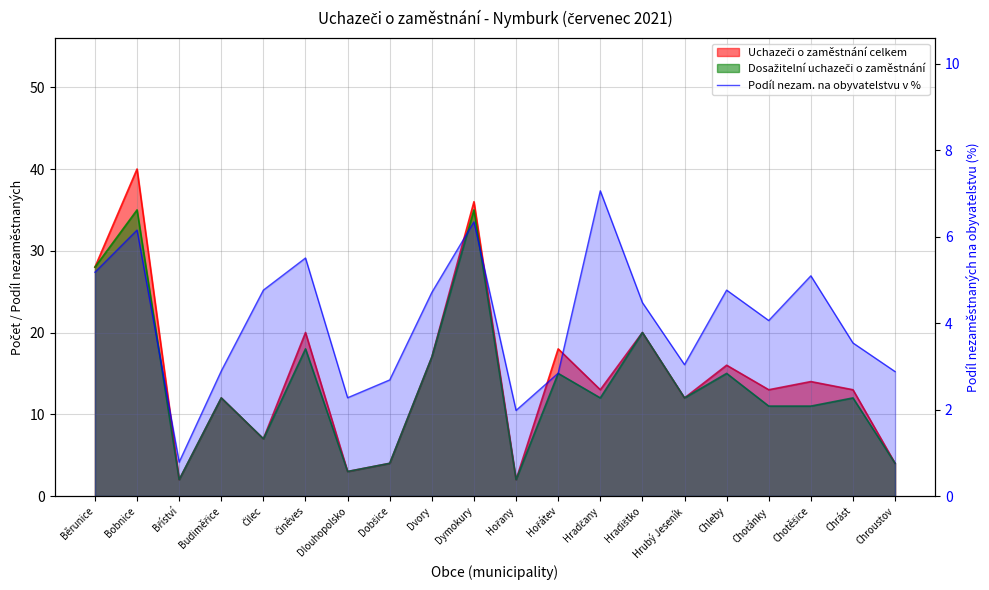

Reading right to left, transcribe all the data shown in this chart.

Chroustov=2.9	Chrást=3.5	Chotěšice=5.1	Choťánky=4.1	Chleby=4.8	Hrubý Jeseník=3.0	Hradištko=4.5	Hradčany=7.1	Hořátev=2.8	Hořany=2.0	Dymokury=6.3	Dvory=4.7	Dobšice=2.7	Dlouhopolsko=2.3	Činěves=5.5	Čilec=4.8	Budiměřice=2.9	Bříství=0.8	Bobnice=6.2	Běrunice=5.2